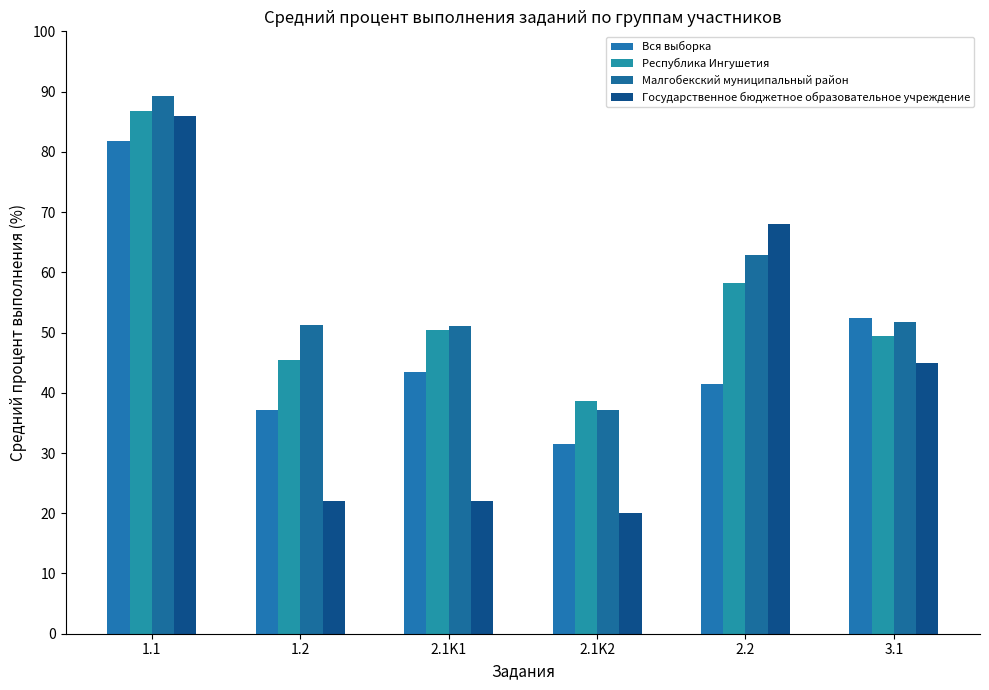

Which series has the largest range (max minus min)?

Государственное бюджетное образовательное учреждение